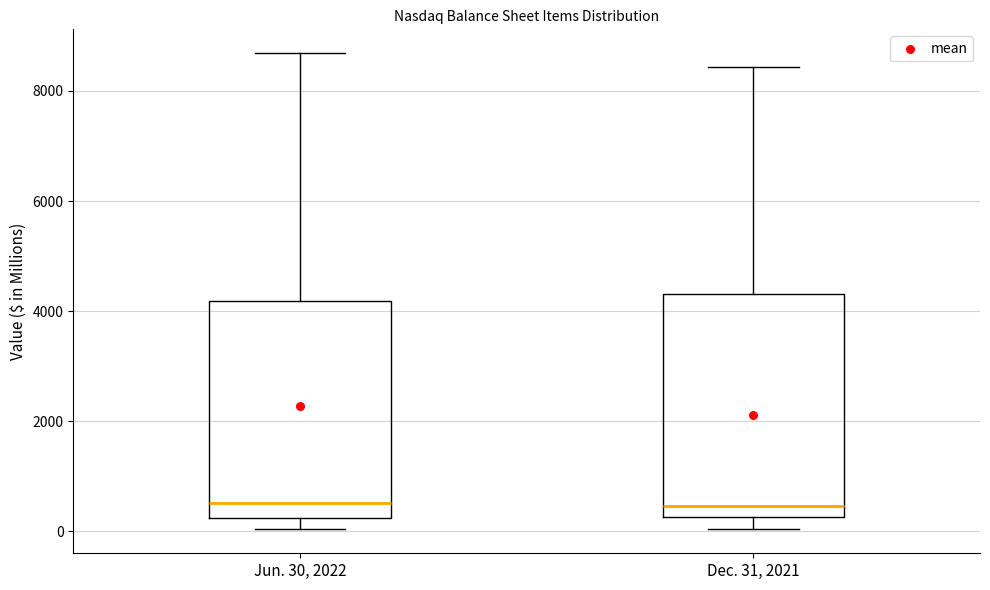

Reading left to right, transcribe this box plot: for each box, give where its median line is, the range the box spans, and where its two whiskers end, as read against the y-axis. The values are not printed on the chart, so give them approximately, as read against the axis.

Jun. 30, 2022: median 600, box 200 to 4200, whiskers 0 to 8600
Dec. 31, 2021: median 400, box 200 to 4400, whiskers 0 to 8400